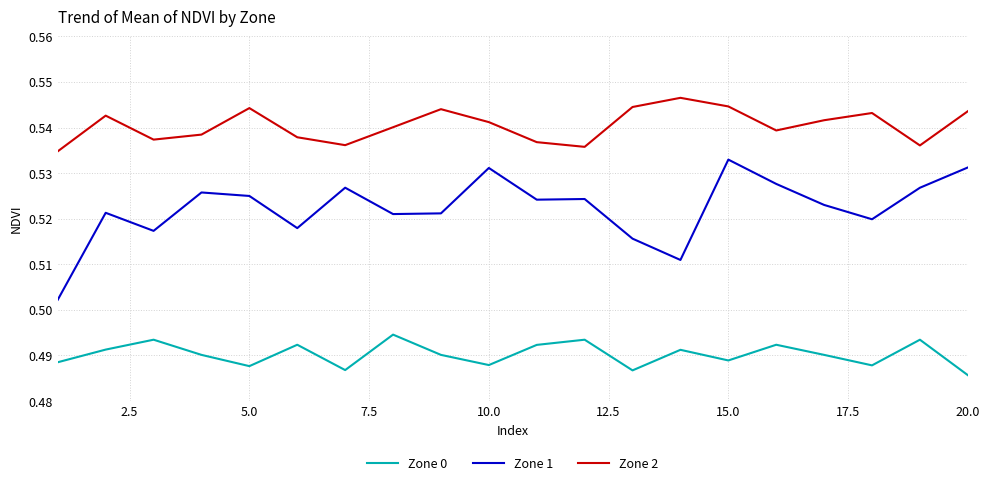

How many distinct data groups are displayed?

3